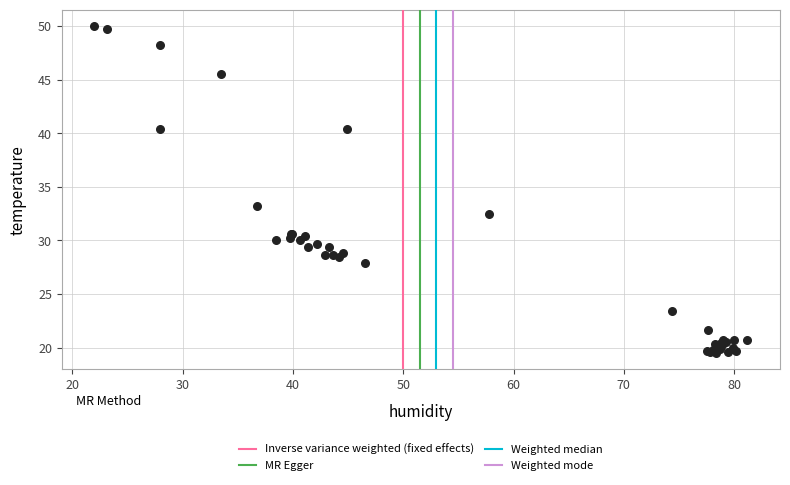

What Y value in the scatter plot is closest to 34?

33.2